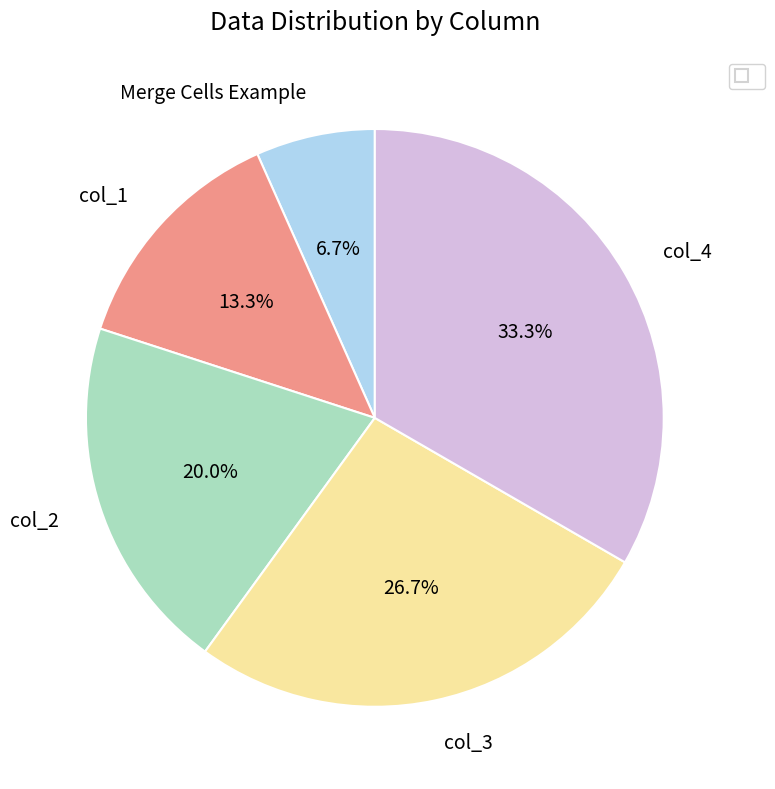

True or false: Merge Cells Example accounts for 7% of the total.

True